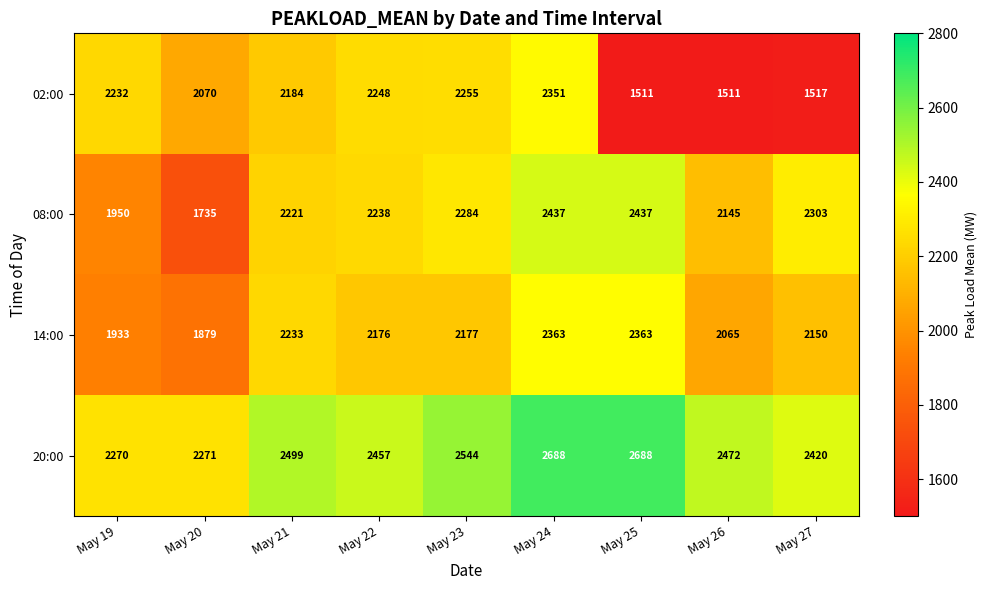

Which series has the largest range (max minus min)?

02:00